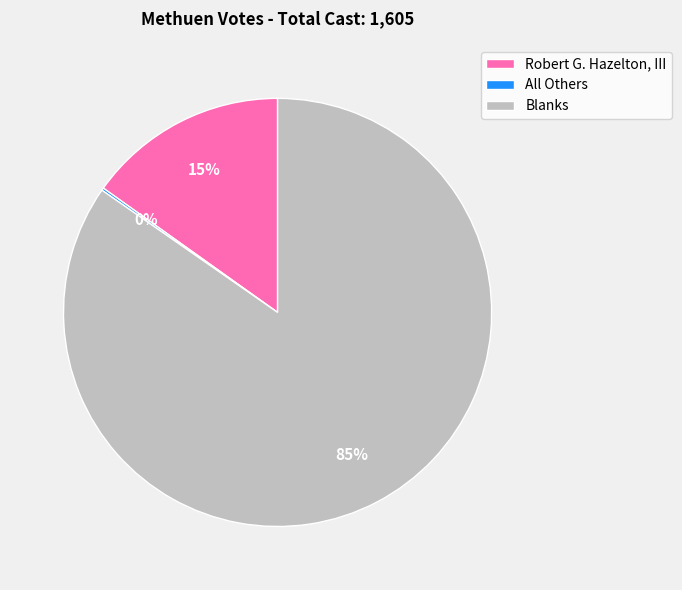

Which category has the biggest portion of the pie?

Blanks